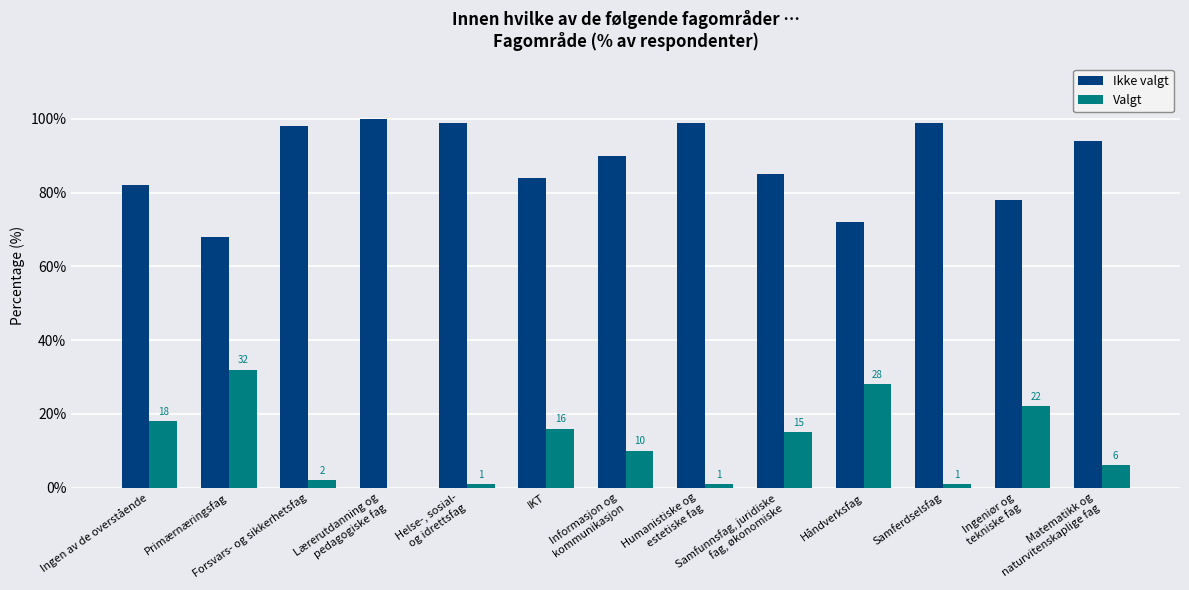

How many values in Valgt are above zero?

12